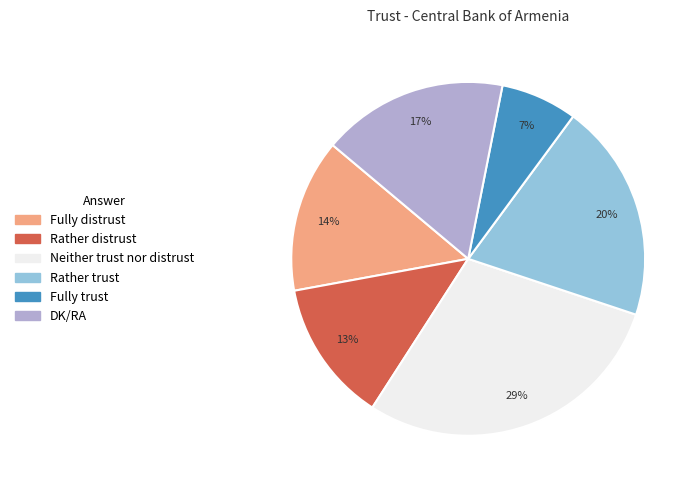

To the nearest percent, what percentage of the pie is DK/RA?

17%